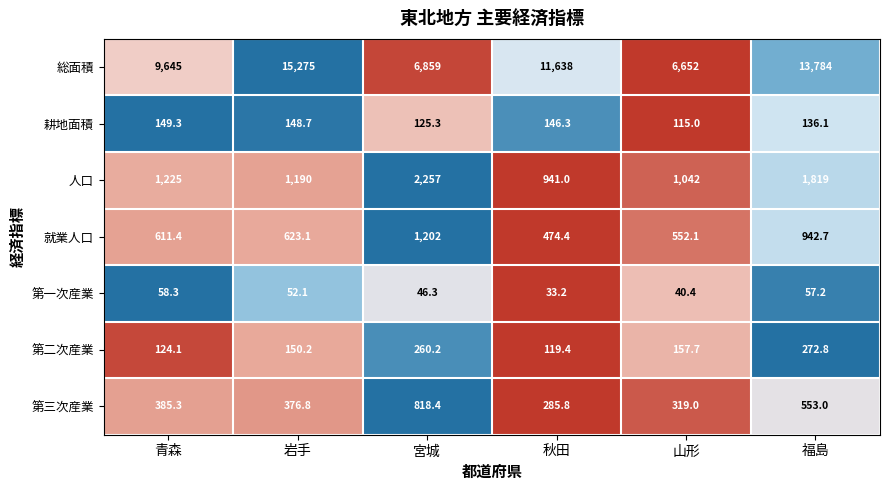

Which series has the widest spread of values?

総面積